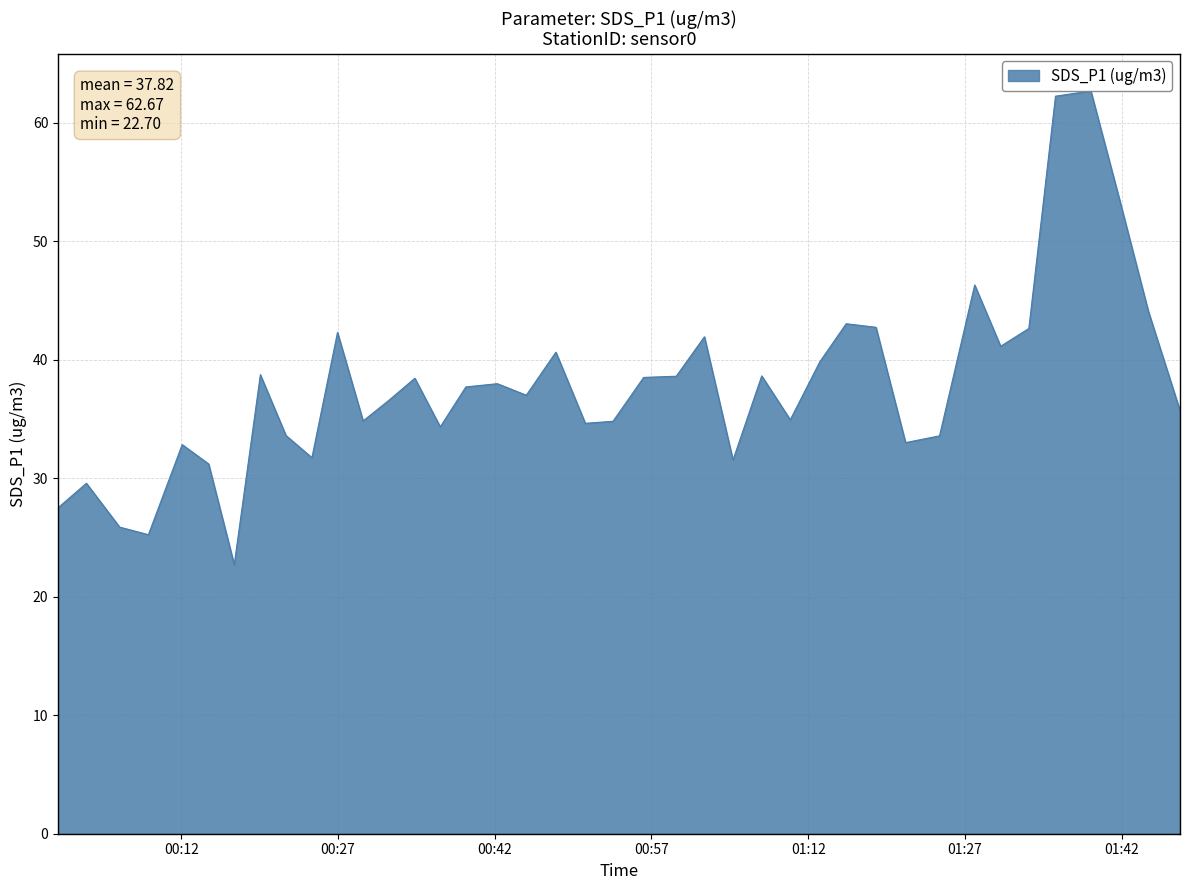

How many lines are shown in the chart?

1